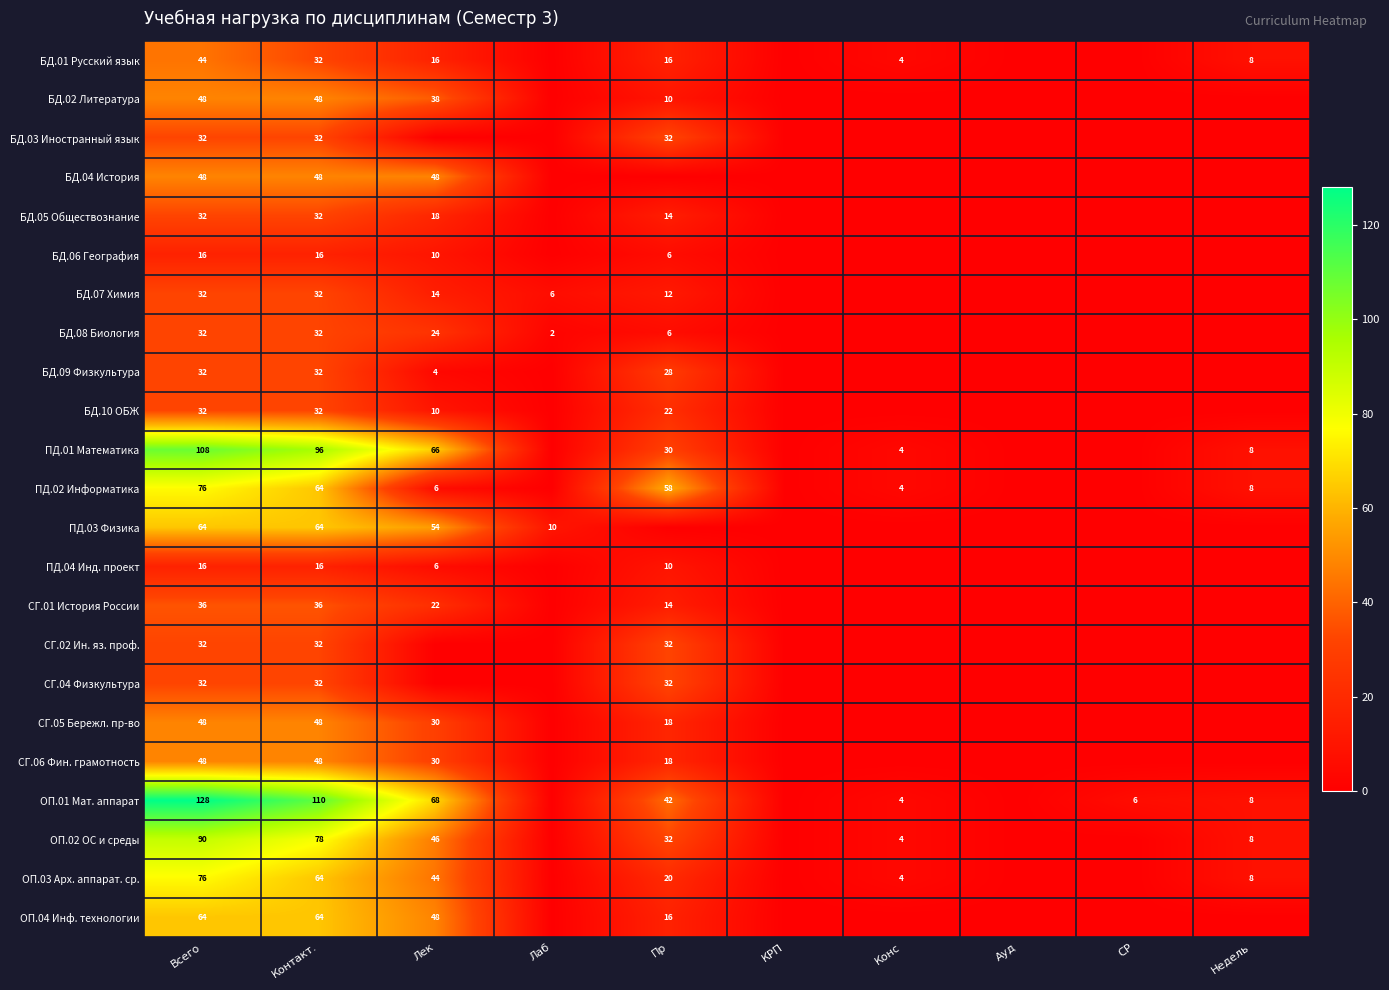

The ПД.03 Физика series shows 64 at Всего. True or false?

True